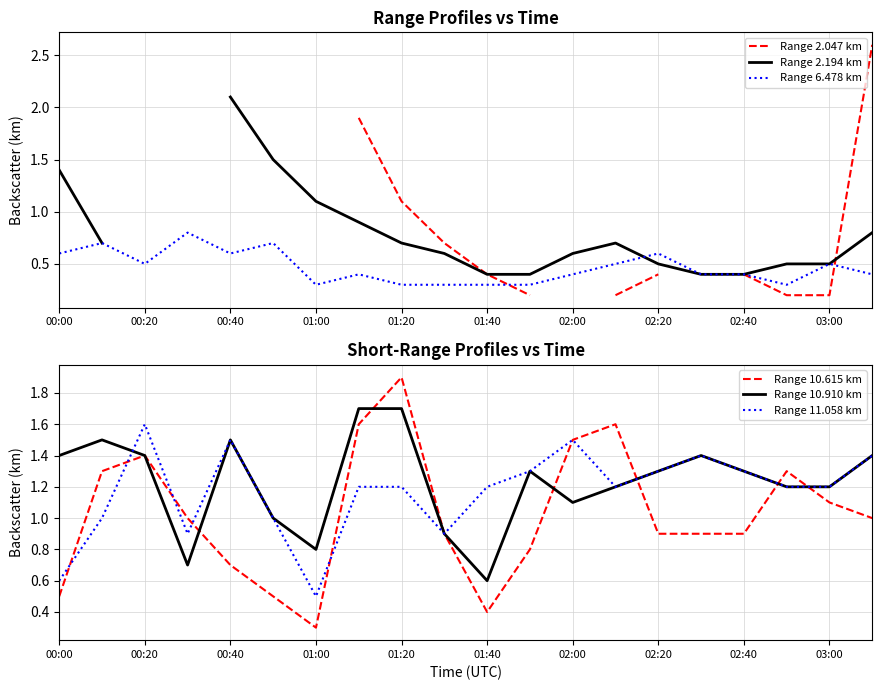

What is the value of the Range 11.058 km point at the 7th from the left?

0.5